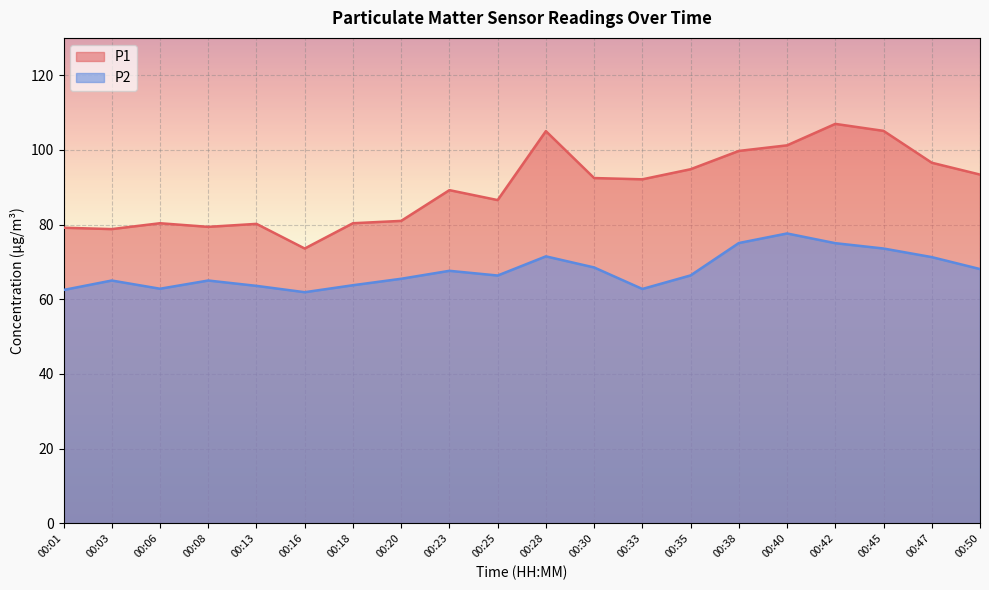

How many lines are shown in the chart?

2